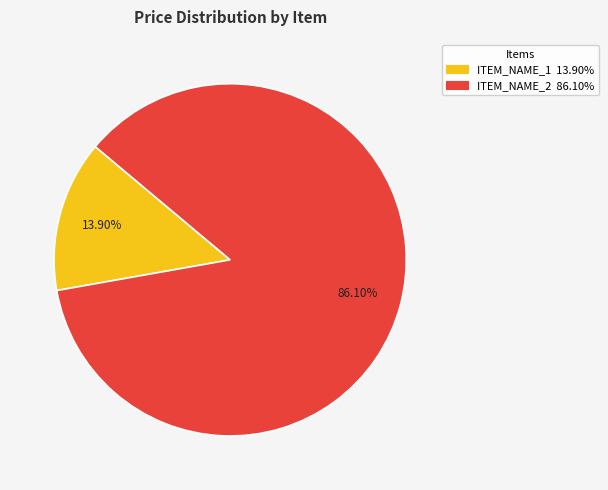

How many slices are in this pie chart?

2